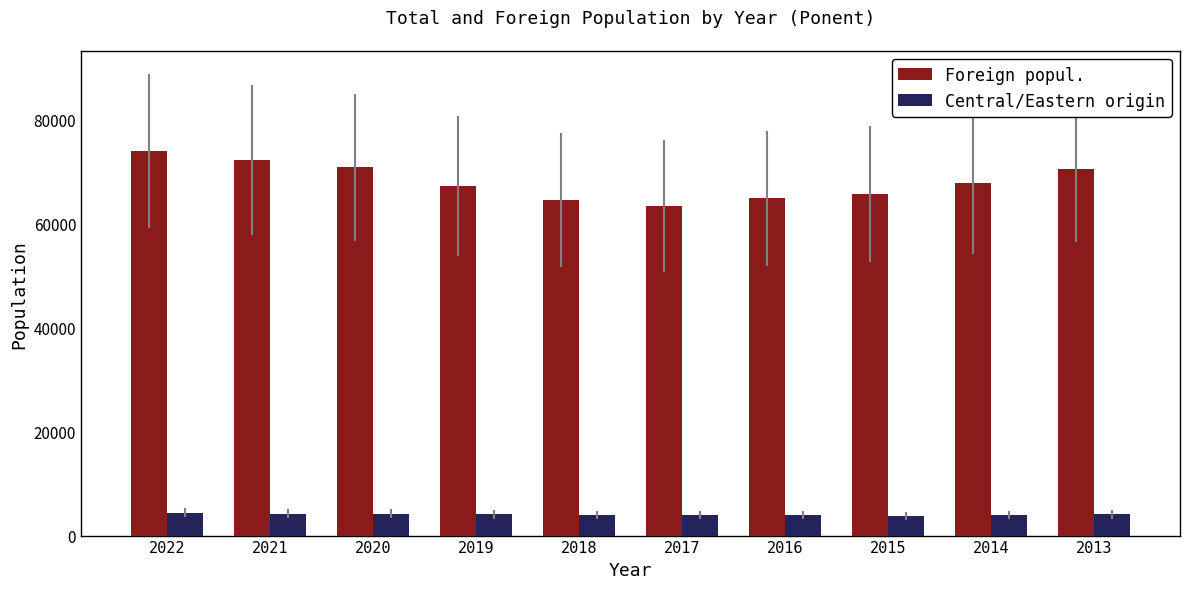

What is the sum of all Foreign popul. values?

681683